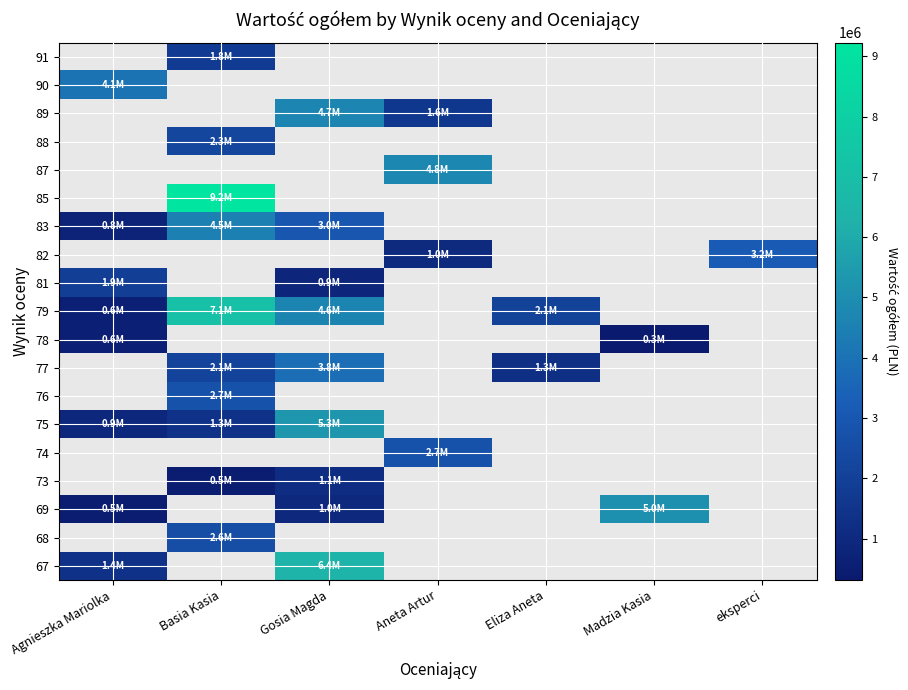

At which category is the sum across all series the highest?

Basia Kasia